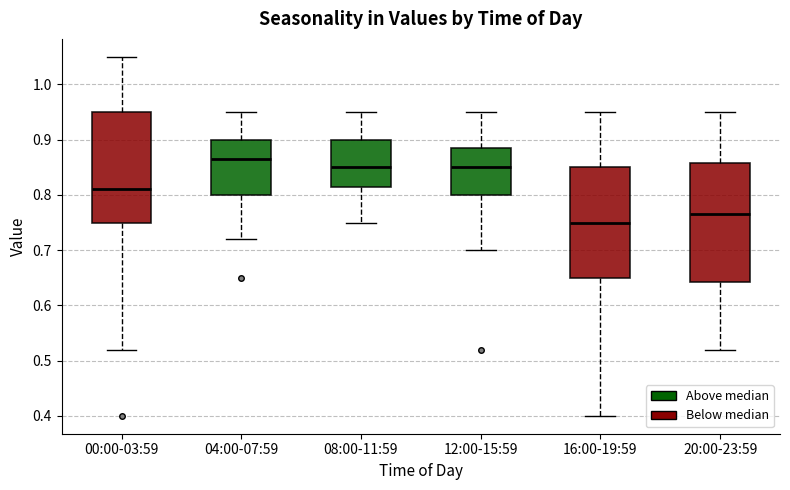

Which box's median line is the highest?

04:00-07:59